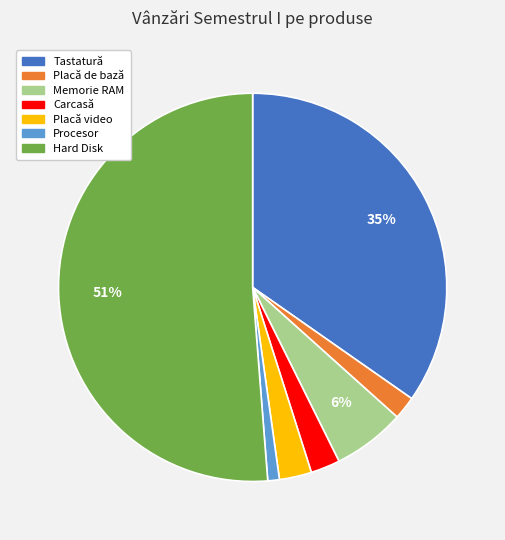

Is it true that Memorie RAM is 6% of the pie?

True